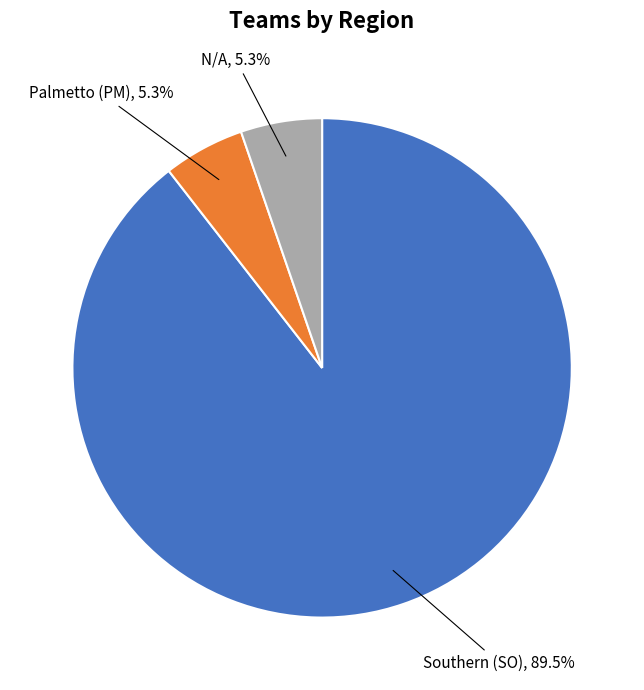

True or false: Southern (SO) accounts for 77% of the total.

False